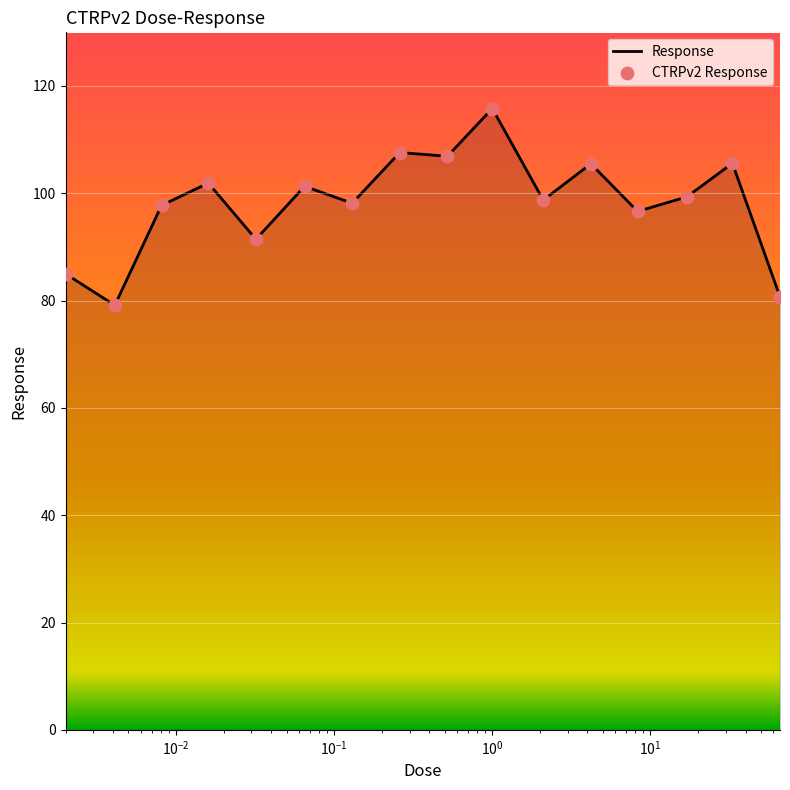

What is the smallest value displayed?

79.1